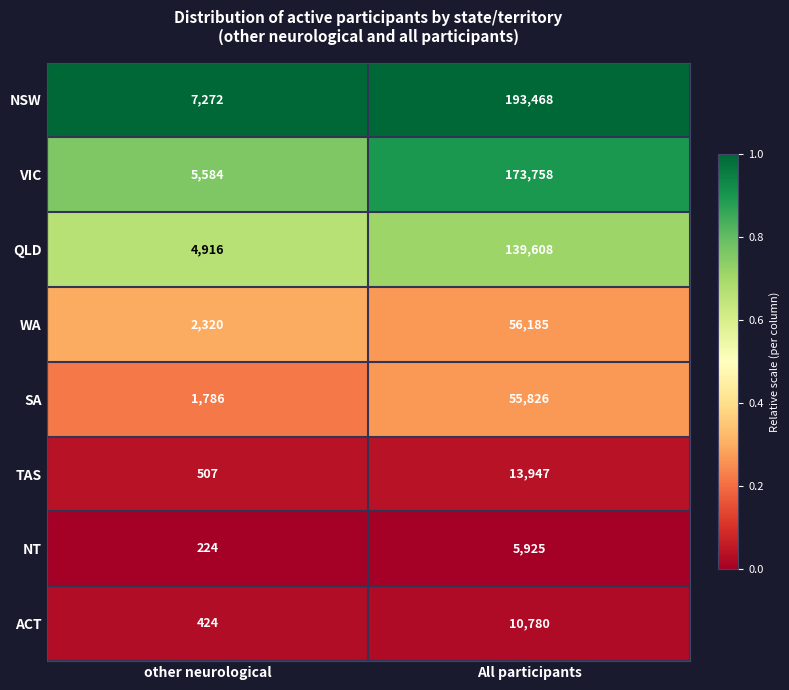

The value of NSW at other neurological is 7272. True or false?

True